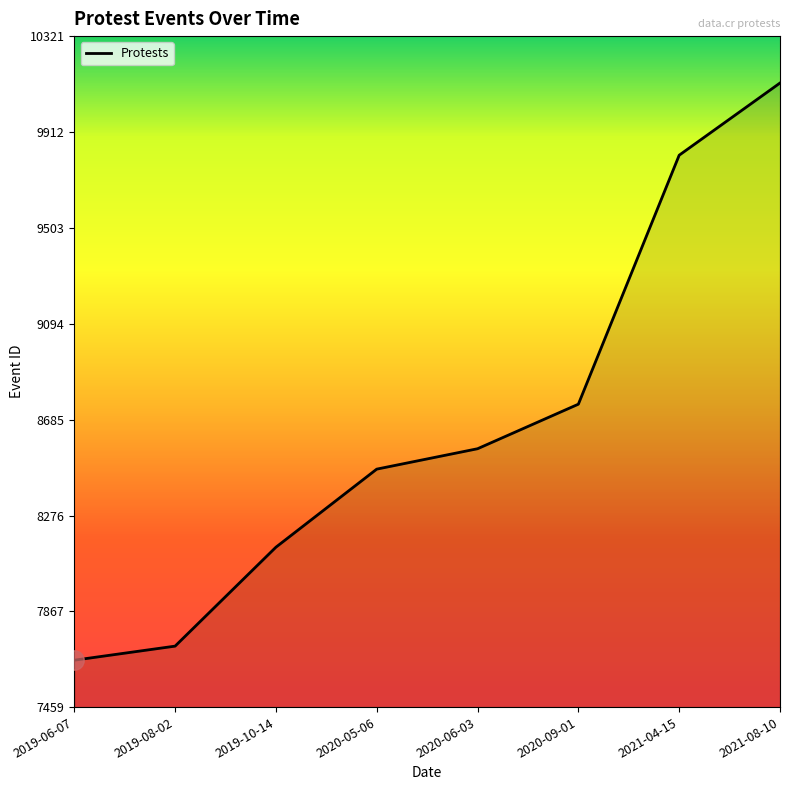

How many values are below 8561?

4